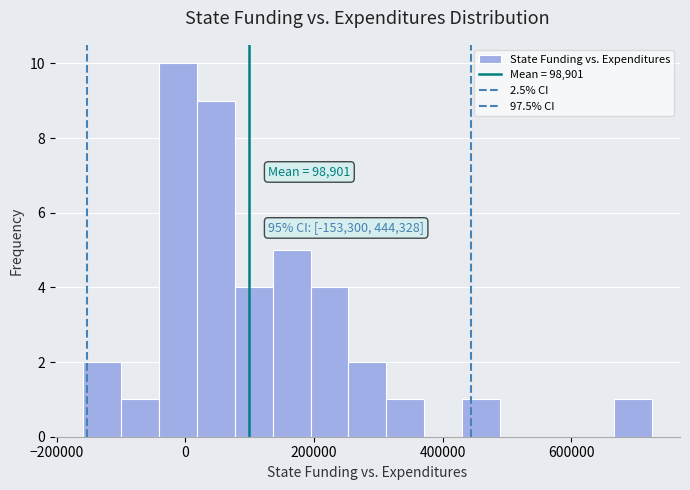

Around what value on the x-axis is the tallest bar? Give the approximate position of its centre, as read against the axis.

-20000